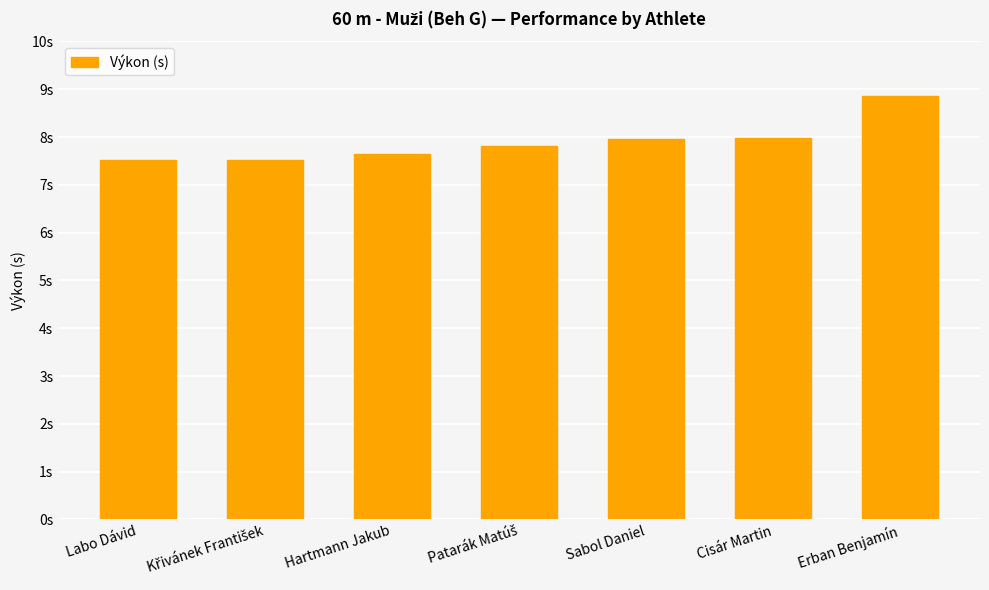

What is the sum of the values at Sabol Daniel and Labo Dávid?

15.5